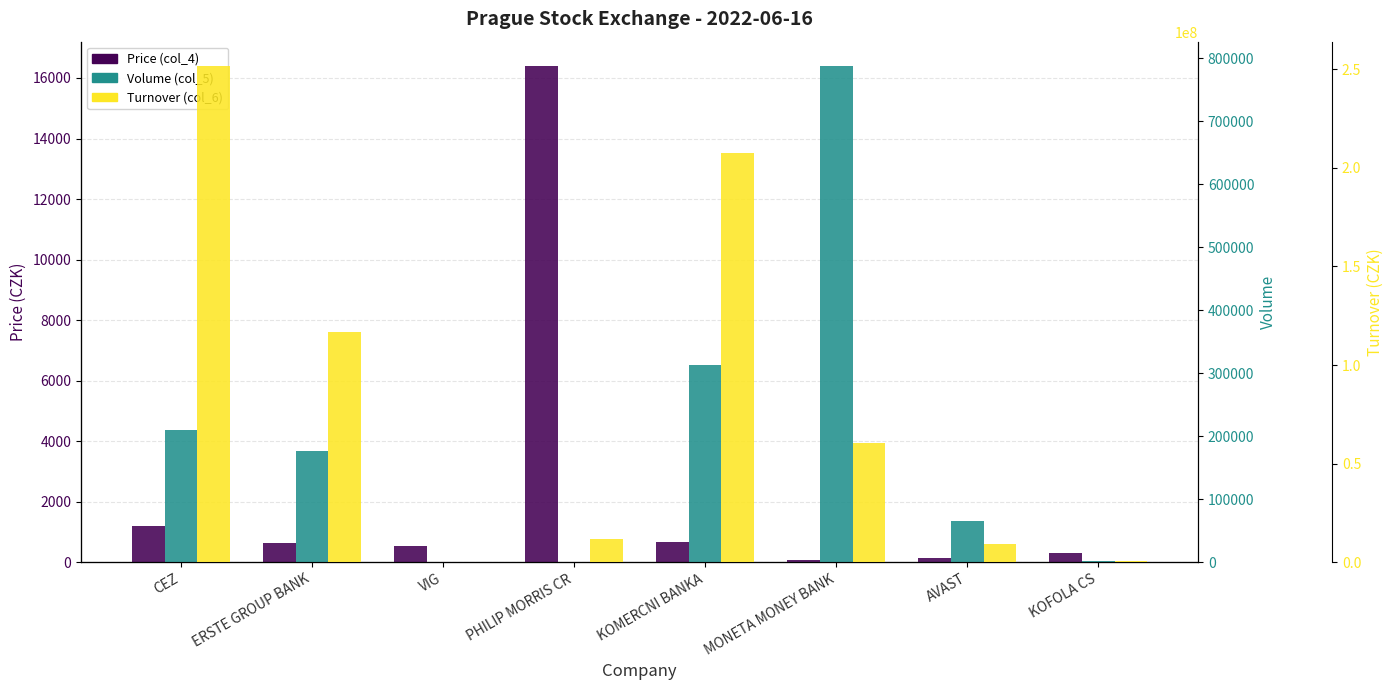

What is the value of the Volume (col_5) bar at the 1st from the left?

209792.0